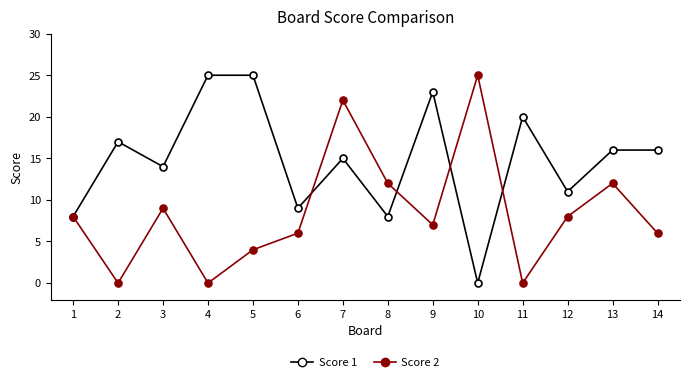

Reading left to right, extract all data points from this chart.

Score 1: 1=8	2=17	3=14	4=25	5=25	6=9	7=15	8=8	9=23	10=0	11=20	12=11	13=16	14=16
Score 2: 1=8	2=0	3=9	4=0	5=4	6=6	7=22	8=12	9=7	10=25	11=0	12=8	13=12	14=6